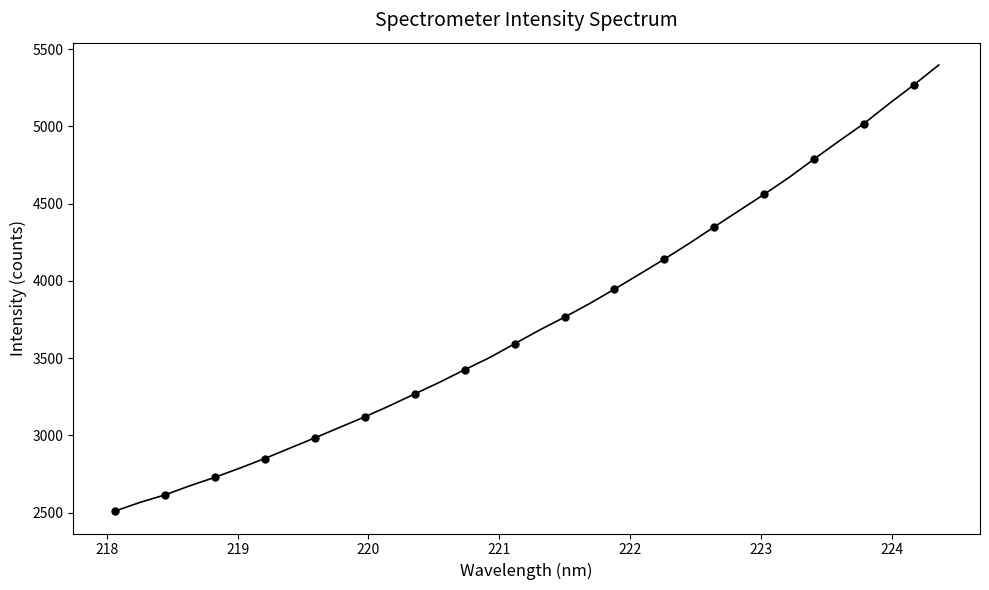

What is the difference between the maximum and second lowest values?

2832.7